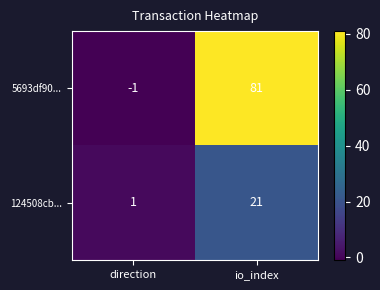

Reading right to left, transcribe all the data shown in this chart.

5693df90...: io_index=81	direction=-1
124508cb...: io_index=21	direction=1